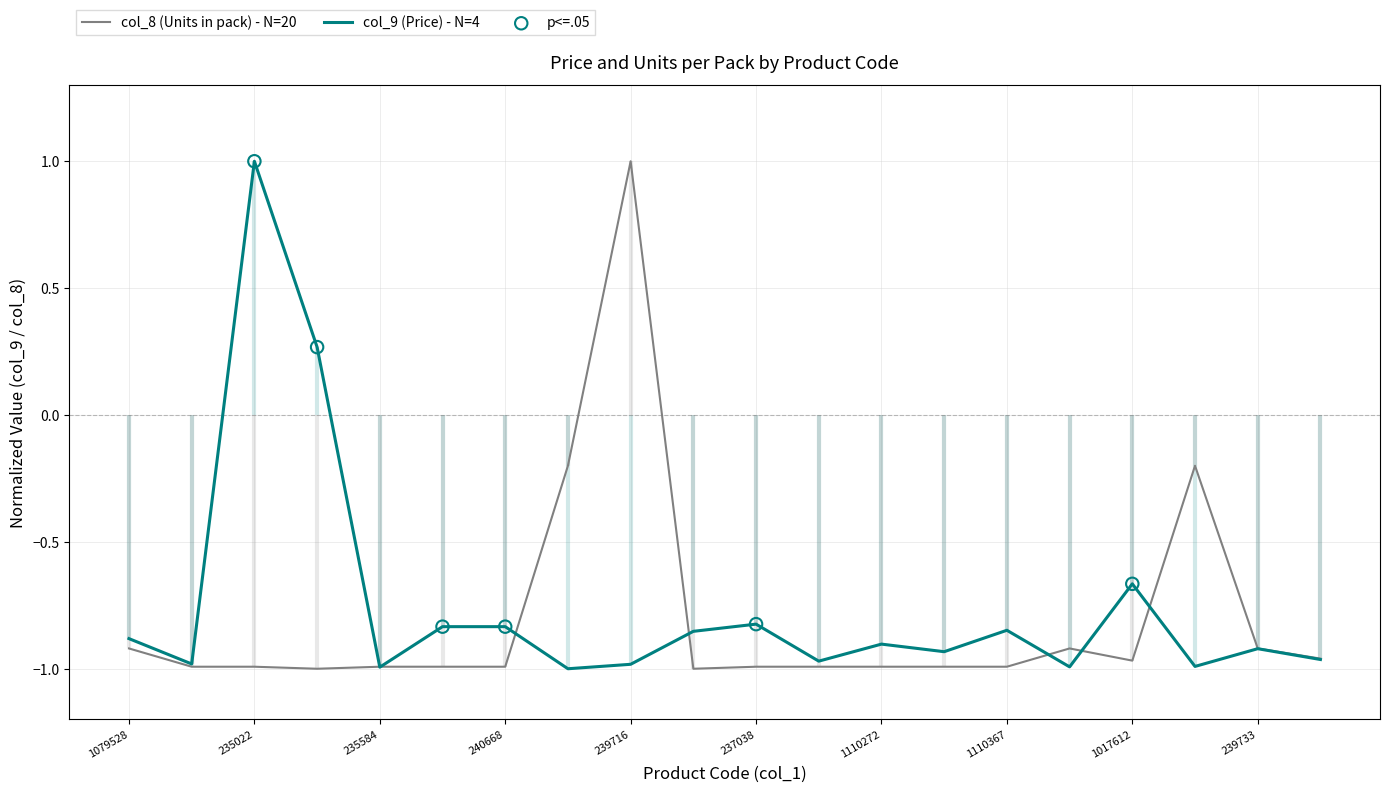

Which series contains the lowest Y value?

col_9 (Price)